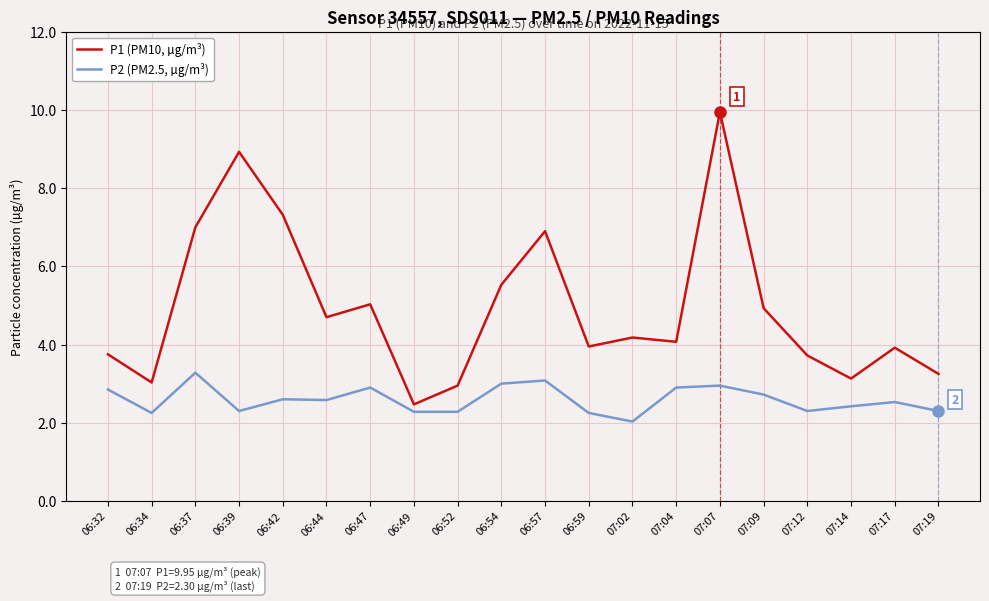

Is the value of P1 (PM10, µg/m³) at 06:34 greater than the value of P2 (PM2.5, µg/m³) at 06:42?

Yes